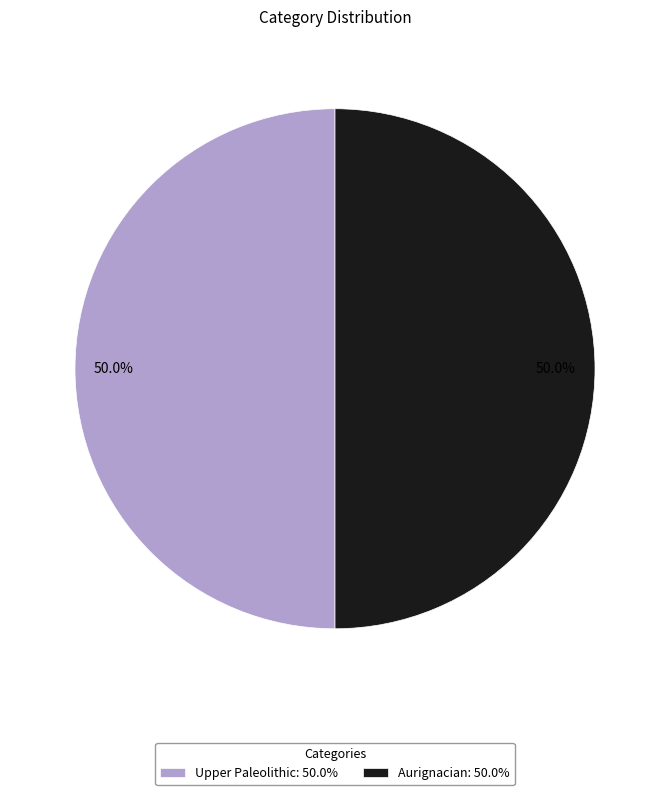

How many slices are in this pie chart?

2